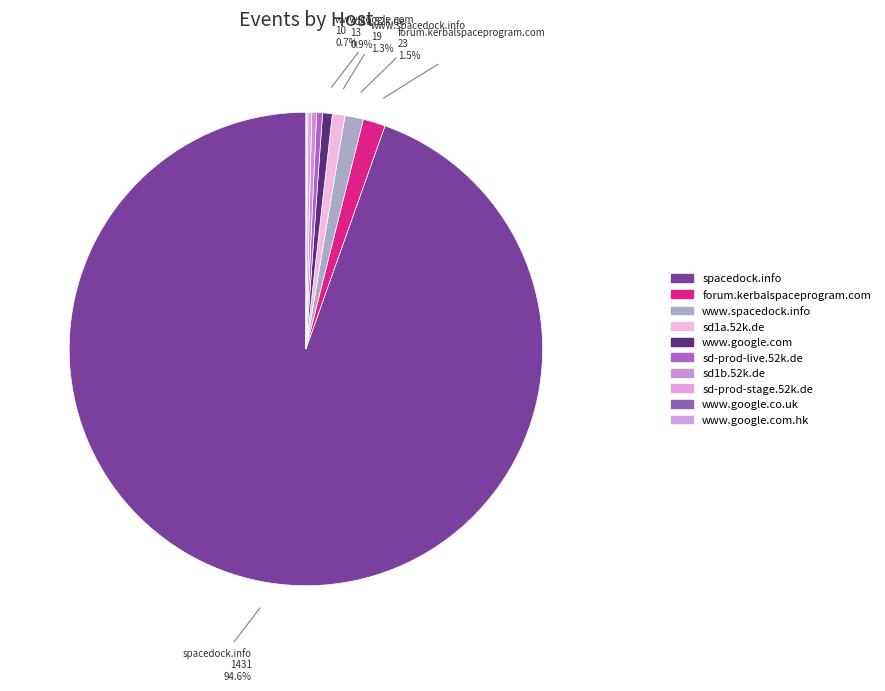

How much of the chart is everything except www.google.co.uk?

99.9%